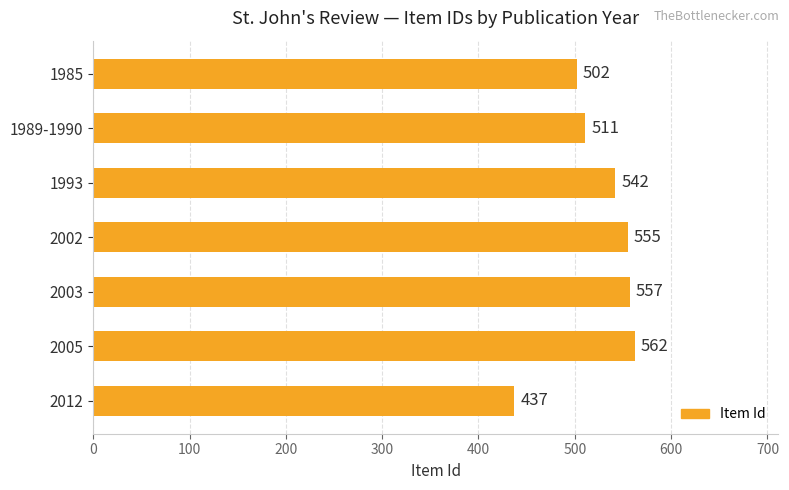

What is the difference between the maximum and minimum values?

125